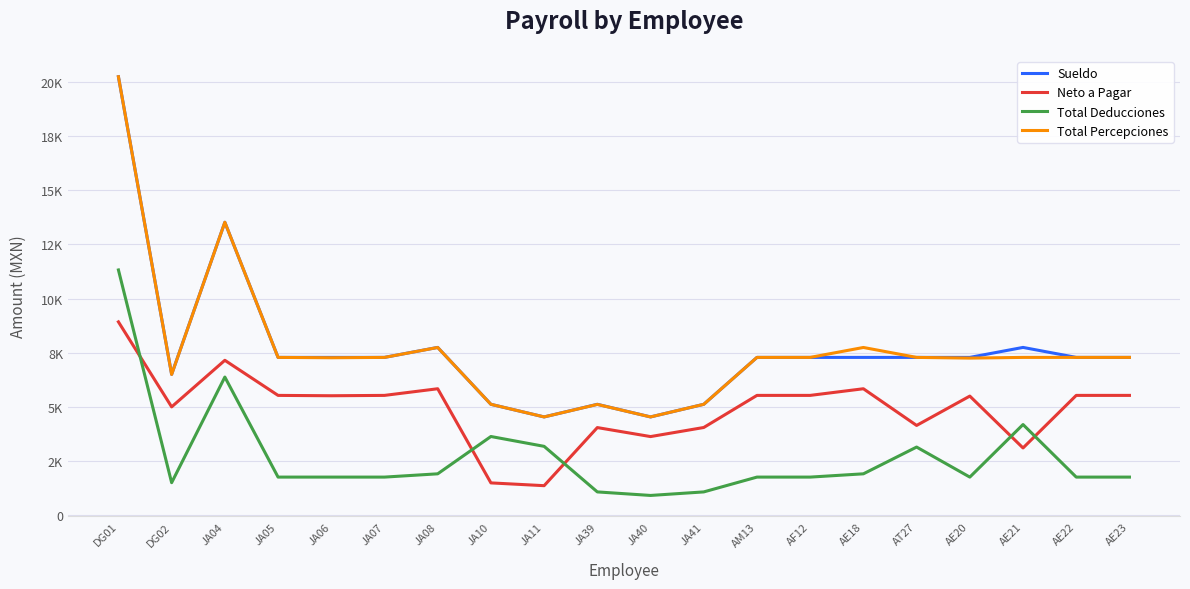

What is the difference between the Total Deducciones values at JA11 and JA07?

1420.1